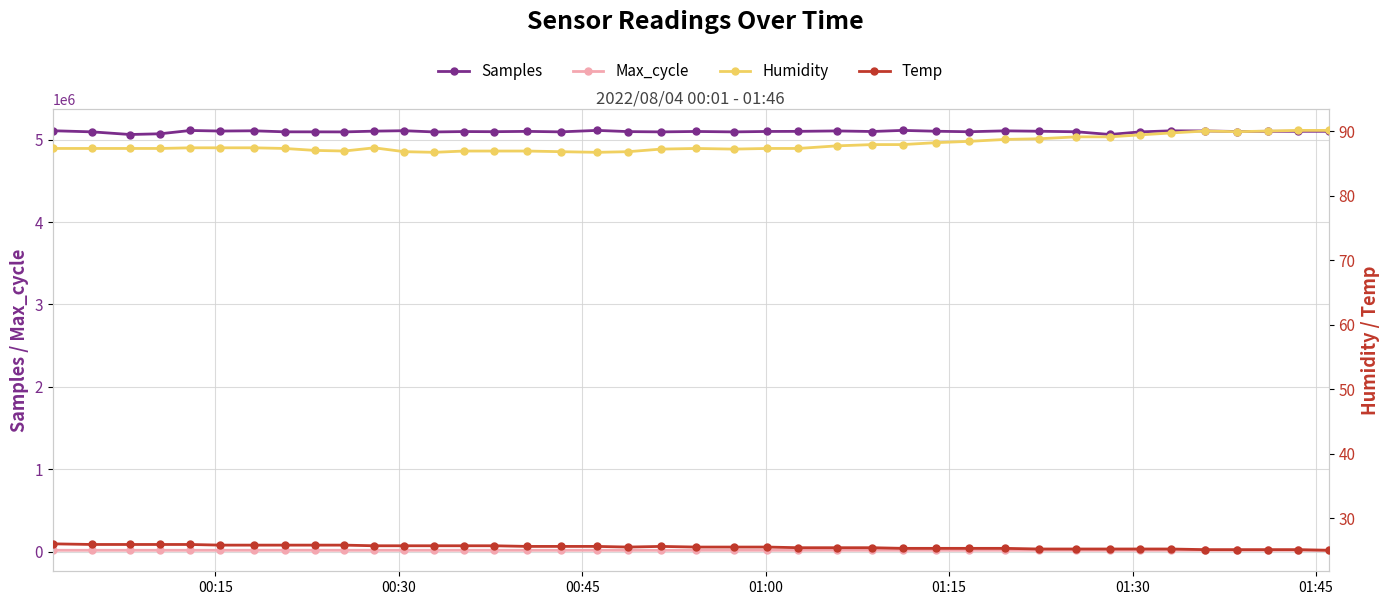

What is the minimum value shown in the chart?

25.0